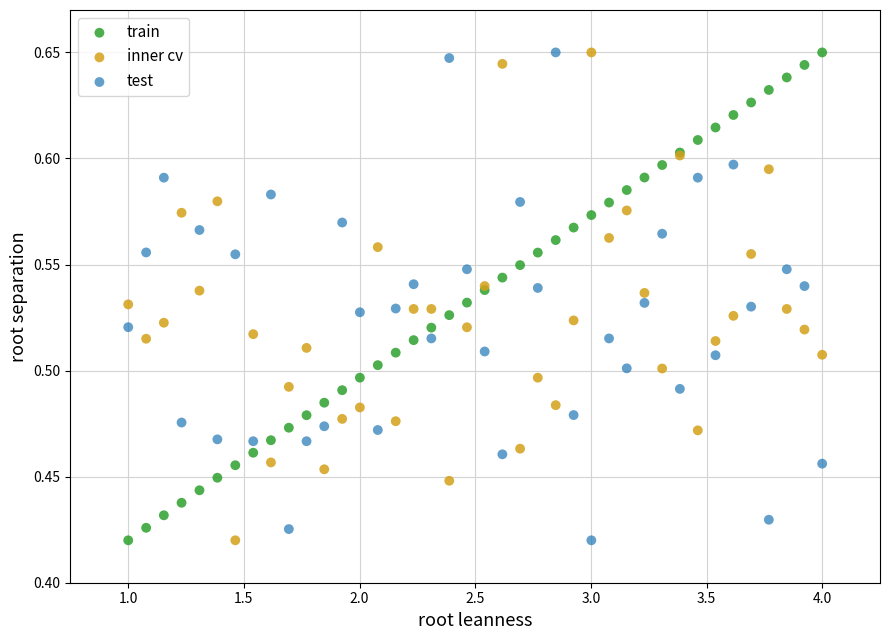

What are all the series names shown in the legend?

train, inner cv, test